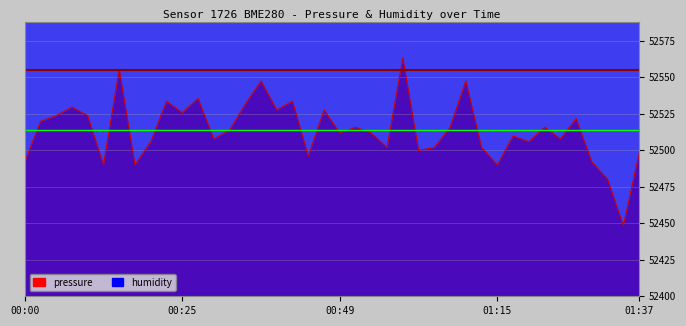

Does the chart display data point markers on the line(s)?

No